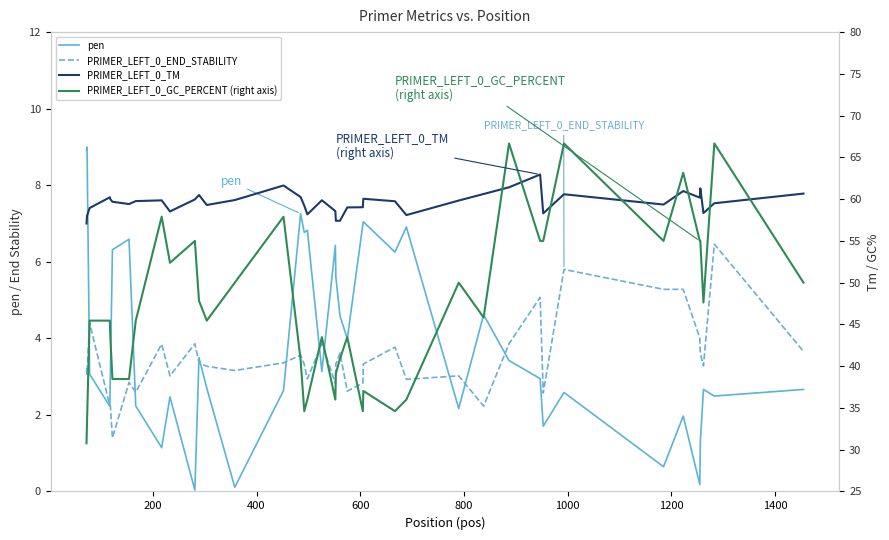

What are all the series names shown in the legend?

pen, PRIMER_LEFT_0_END_STABILITY, PRIMER_LEFT_0_TM, PRIMER_LEFT_0_GC_PERCENT (right axis)